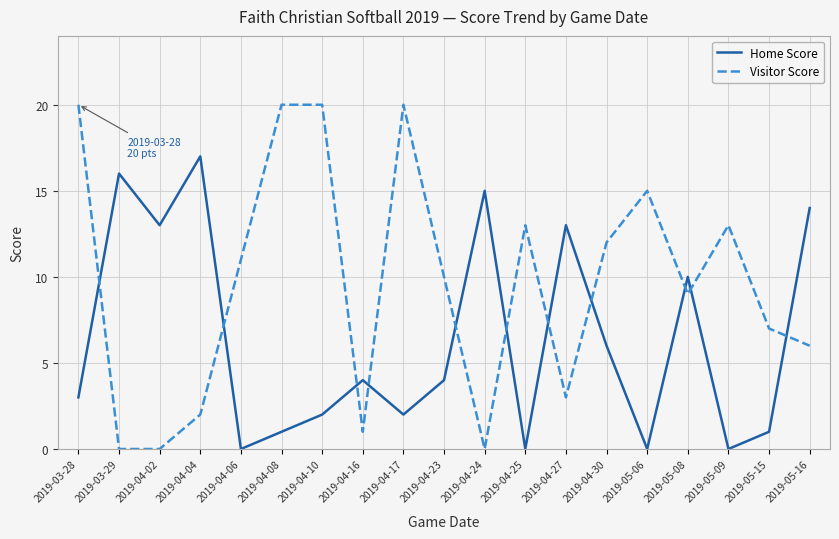

After their last crossing, which series has the higher values: Visitor Score or Home Score?

Home Score